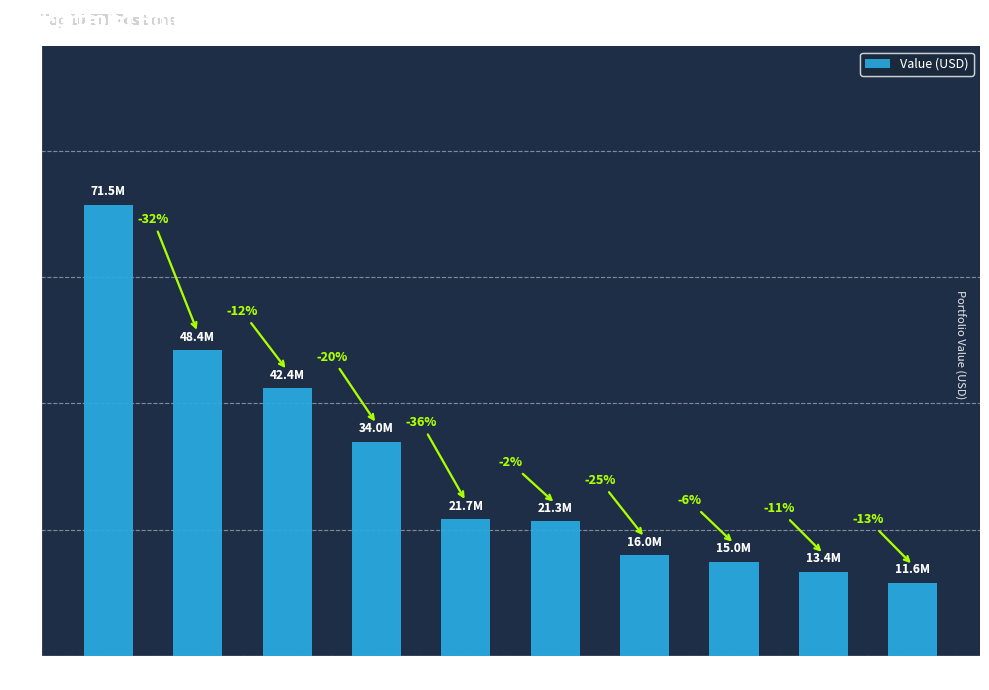

What position from the left is SPY?

1